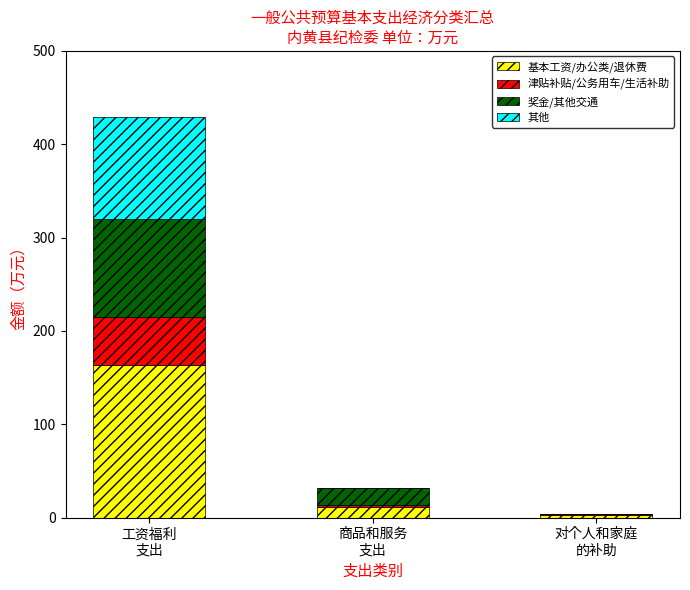

What is the maximum value for 基本工资/办公类/退休费?

163.2